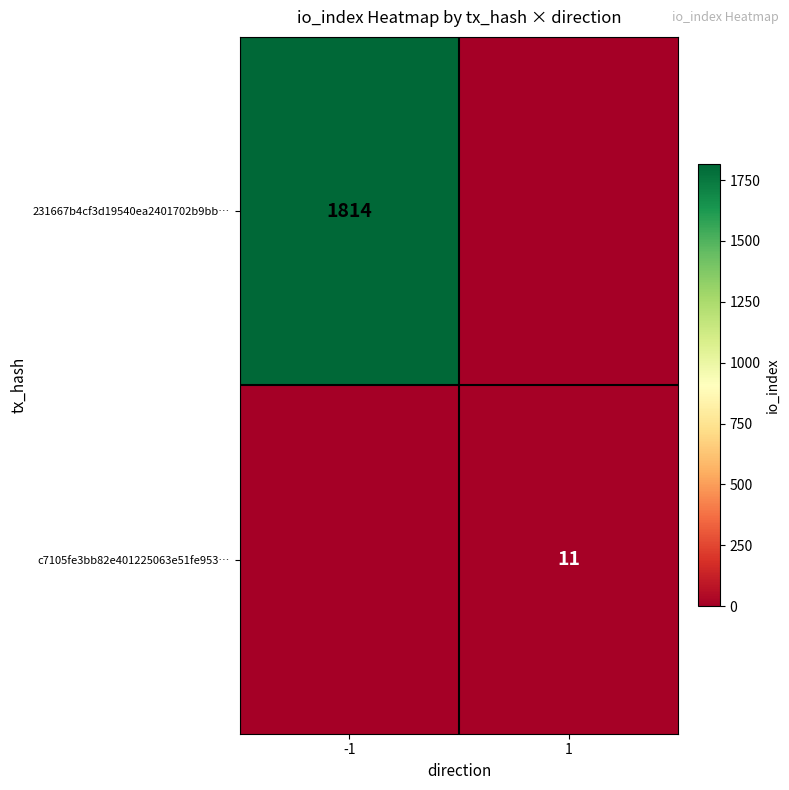

Count the number of categories in the chart.

2